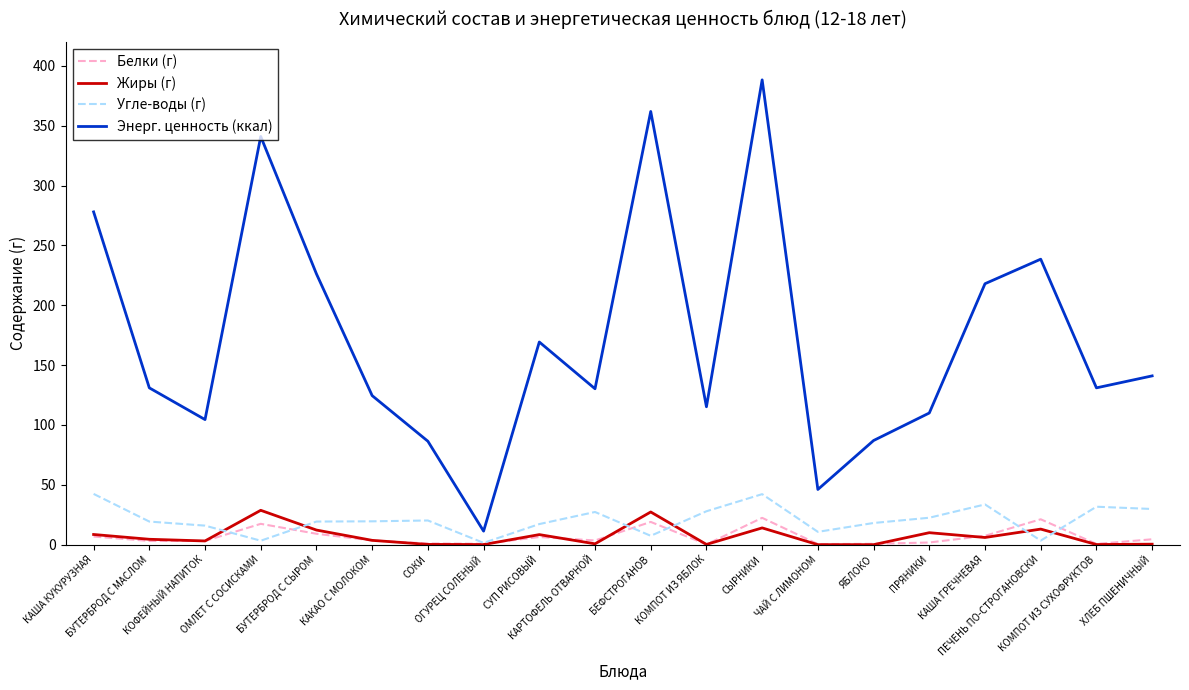

Does the chart display data point markers on the line(s)?

No